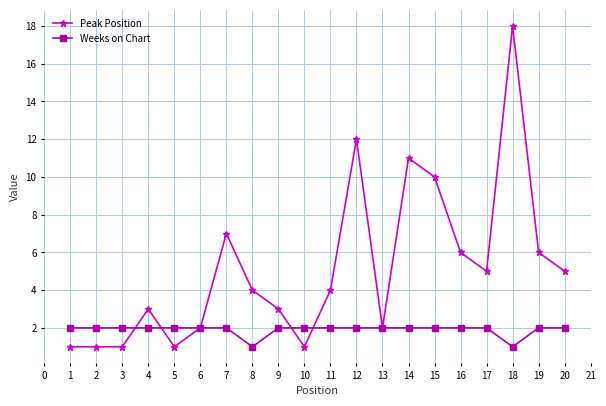

At which label is Peak Position closest to 9?

15